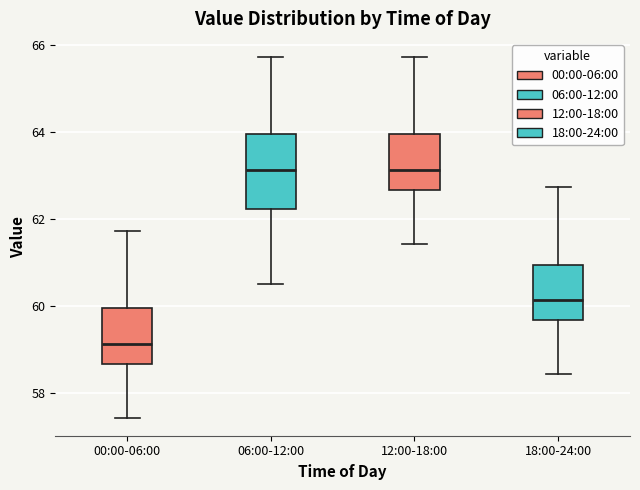

Which box is the tallest, from its lower edge to its upper edge?

06:00-12:00